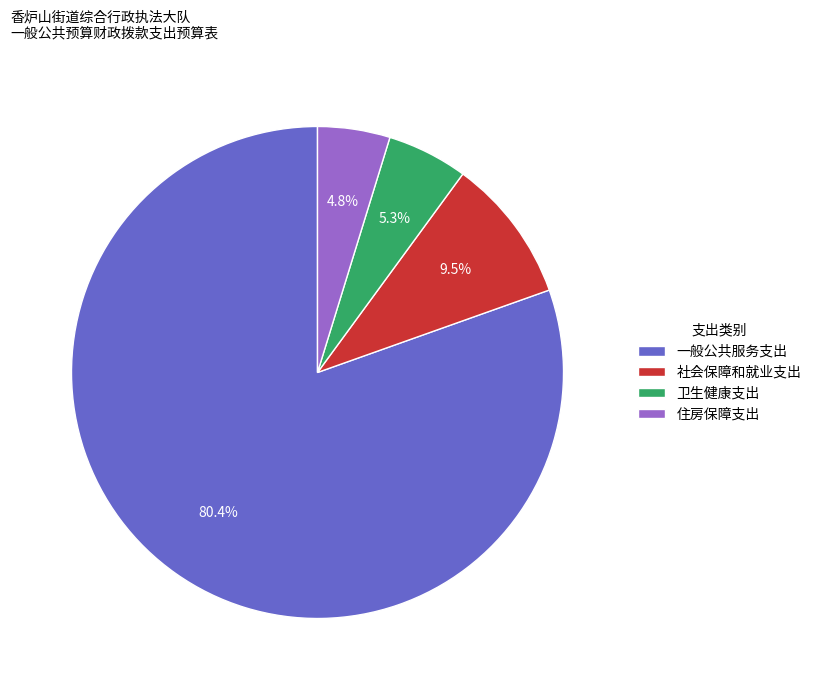

Combined, what portion of the pie is 一般公共服务支出 and 住房保障支出?

85.2%